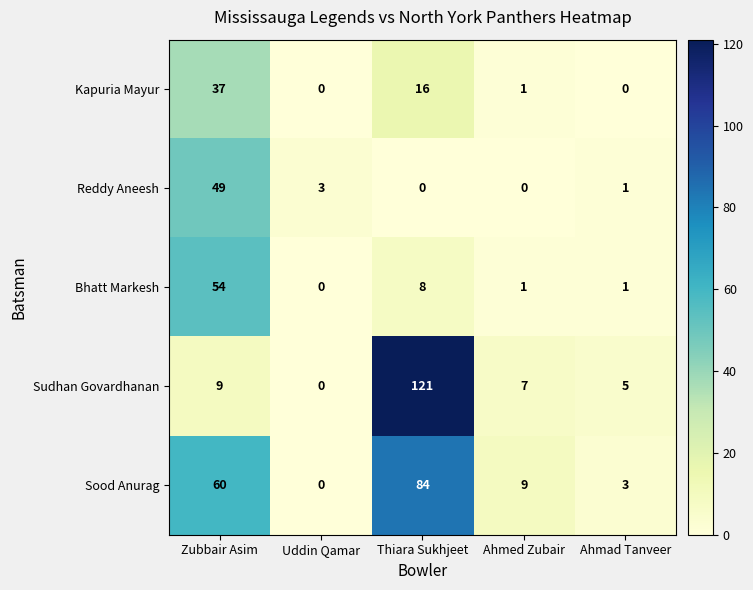

At how many categories does at least one series exceed 63?

1